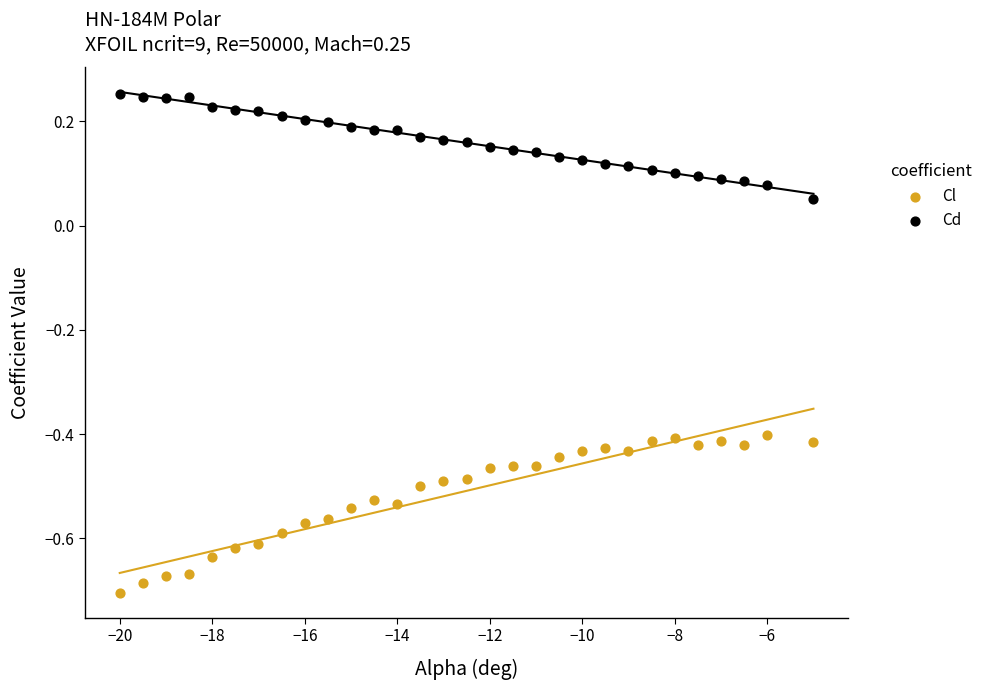

Across all data points, what is the range of X values (max minus min)?

15.0